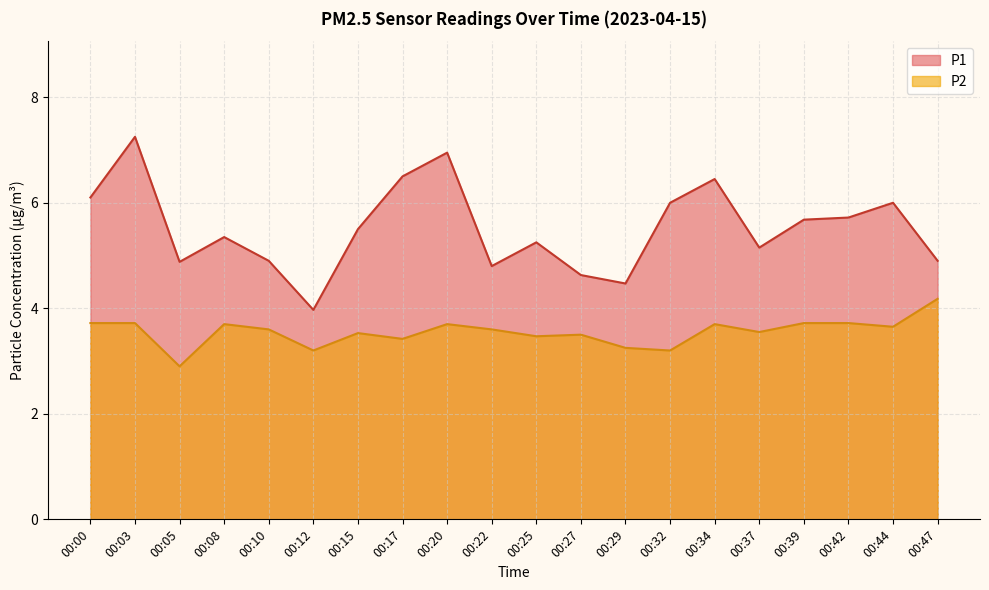

At how many categories does at least one series exceed 4?

19